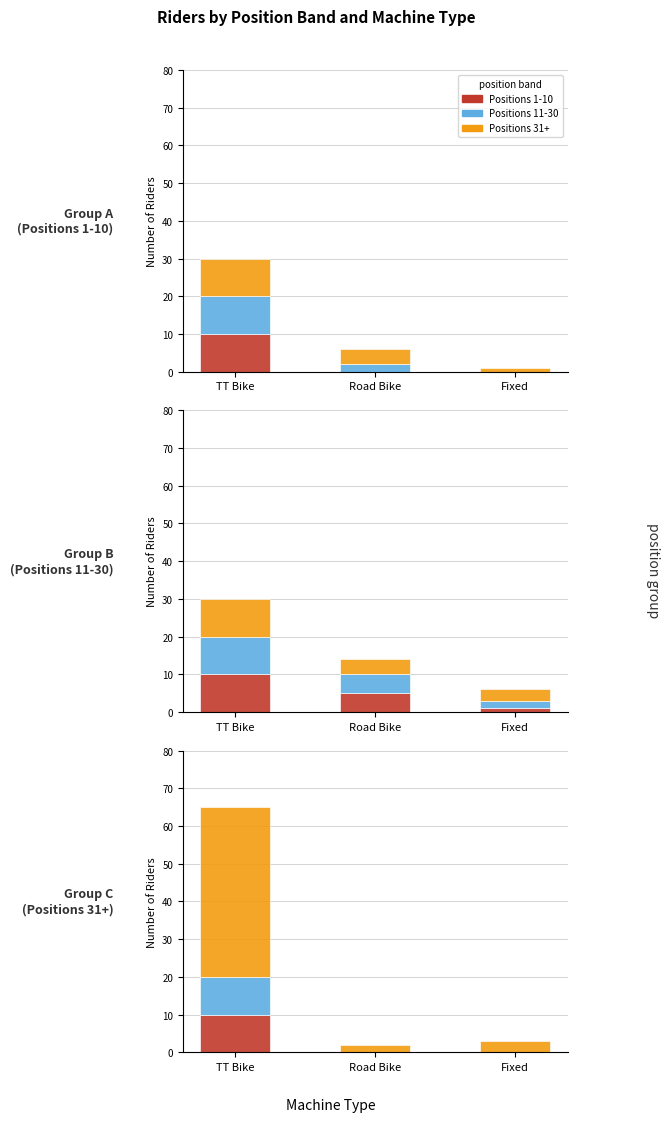

At which label does Sub-group 1 reach its minimum?

Road Bike